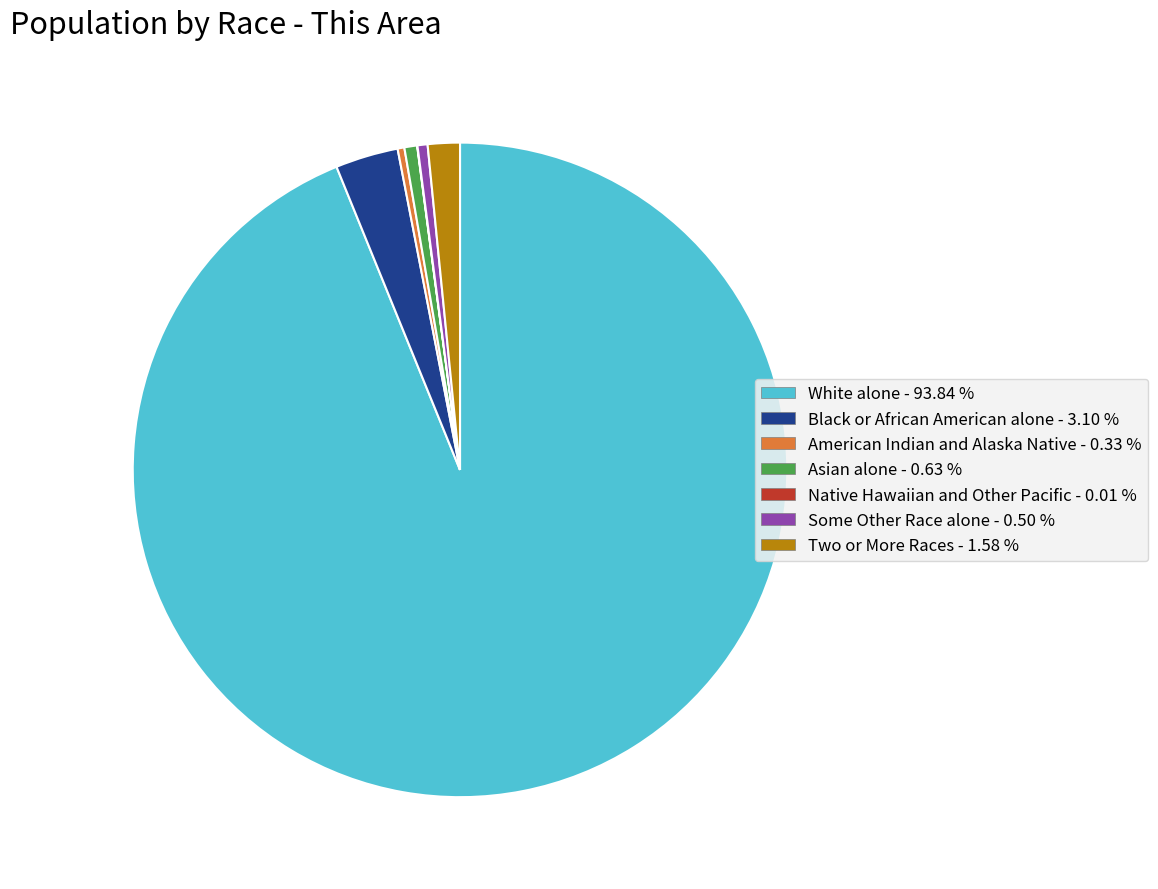

Approximately how many times larger is the value at Two or More Races - 1.58 % compared to Black or African American alone - 3.10 %?

0.5